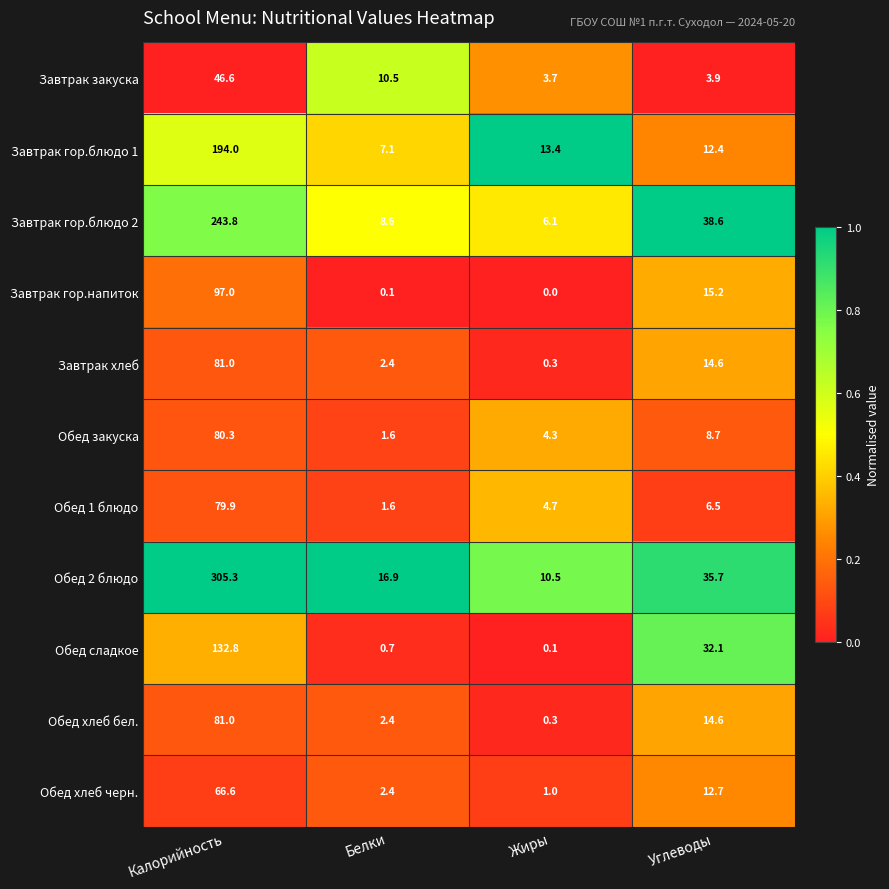

What is the approximate value of Обед хлеб бел. at Белки?

2.4